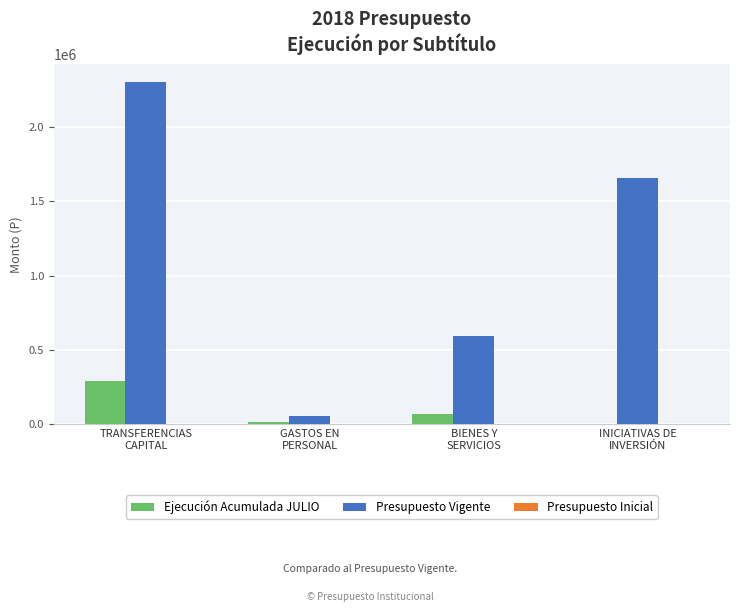

What is the maximum value shown in the chart?

2305849